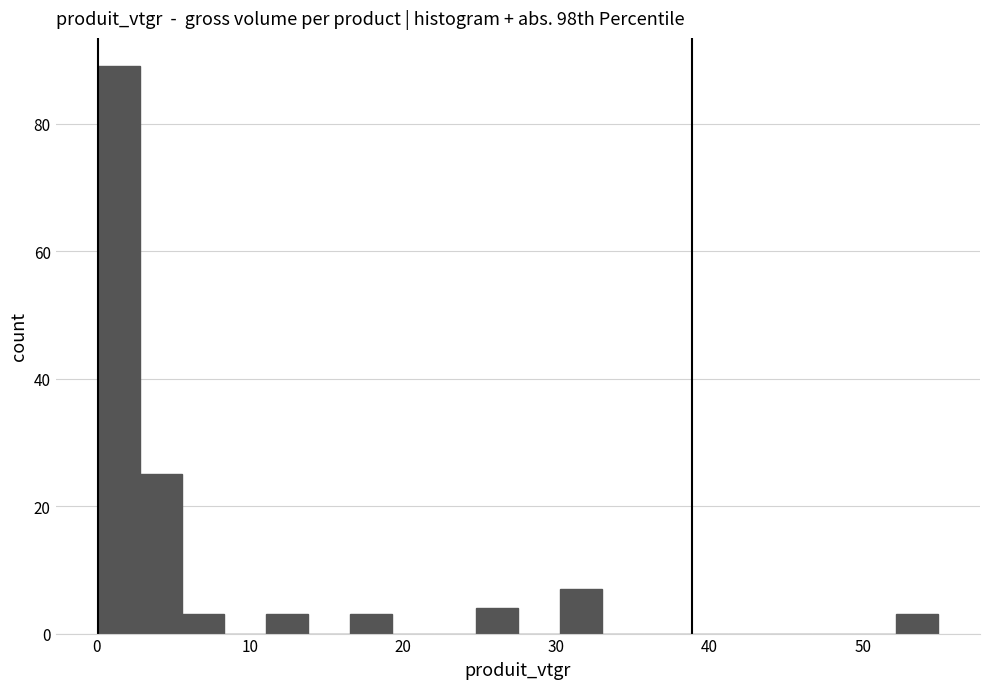

Around what value on the x-axis is the tallest bar? Give the approximate position of its centre, as read against the axis.

1